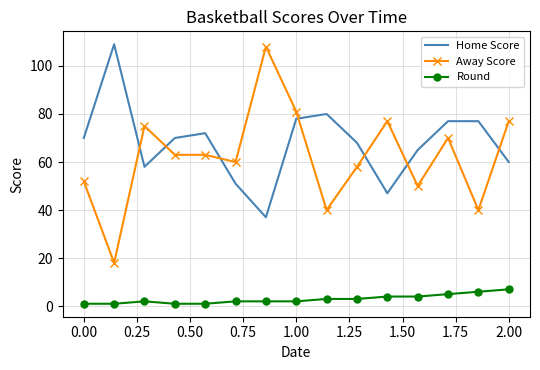

Which series has the largest range (max minus min)?

Away Score